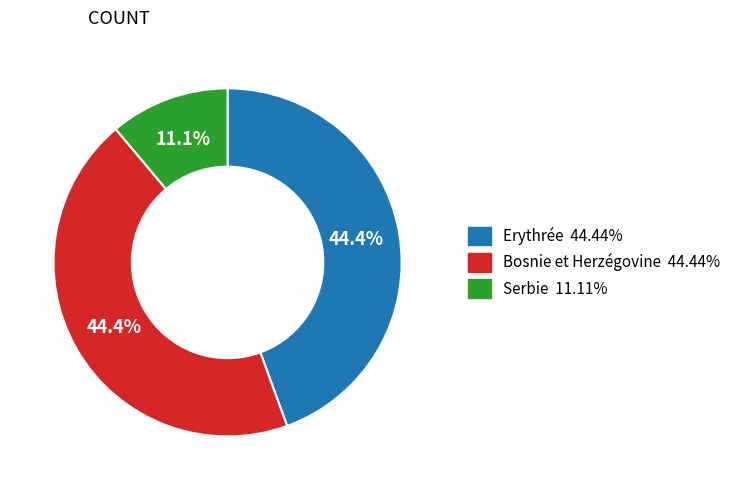

Does Erythrée account for over 50% of the chart?

No